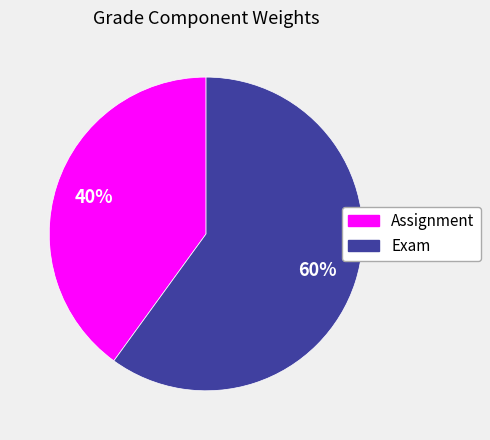

True or false: Exam accounts for 67% of the total.

False